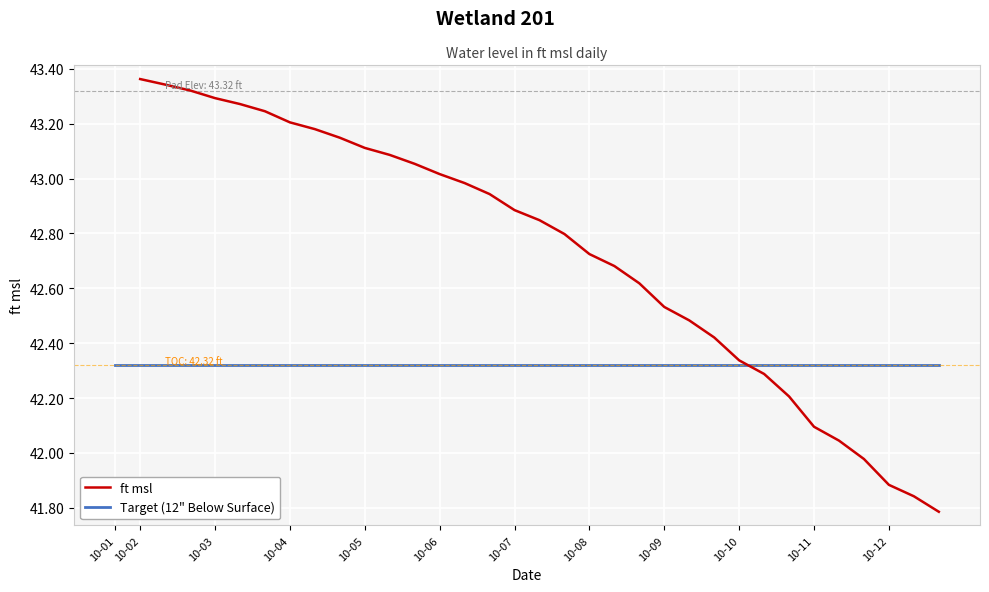

Rank the series at 10-03 from highest to lowest value.

ft msl, Target (12" Below Surface)